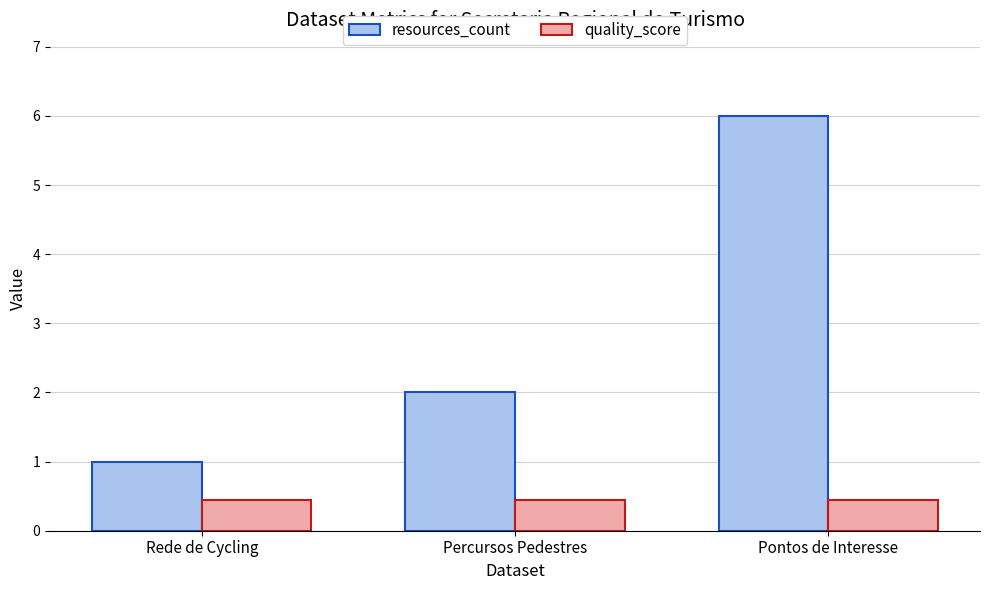

At Rede de Cycling, list the series in order from largest to smallest.

resources_count, quality_score